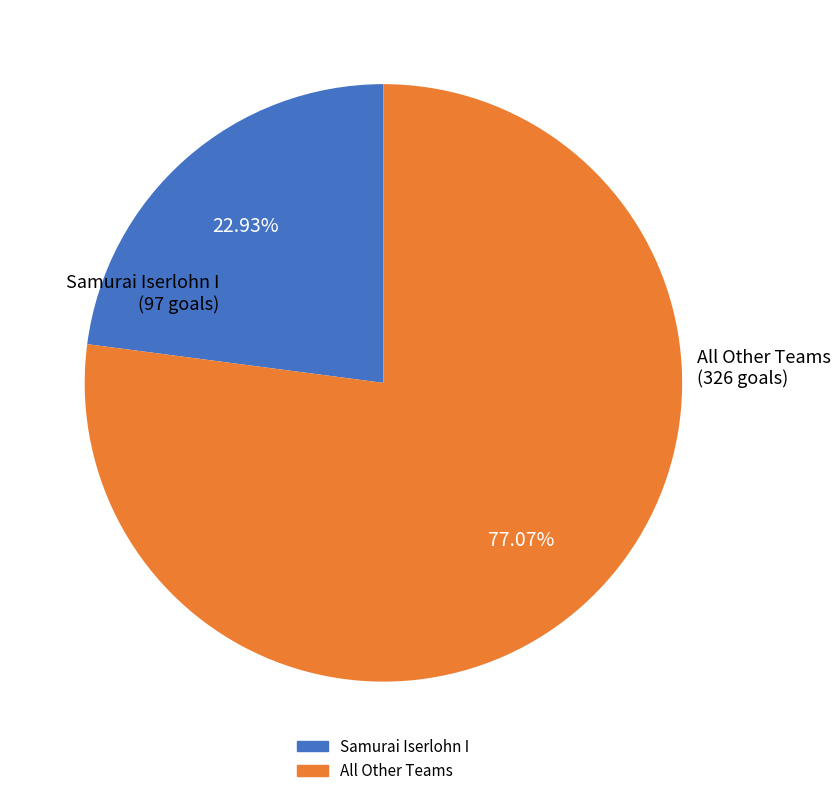

Count the number of slices in the pie.

2